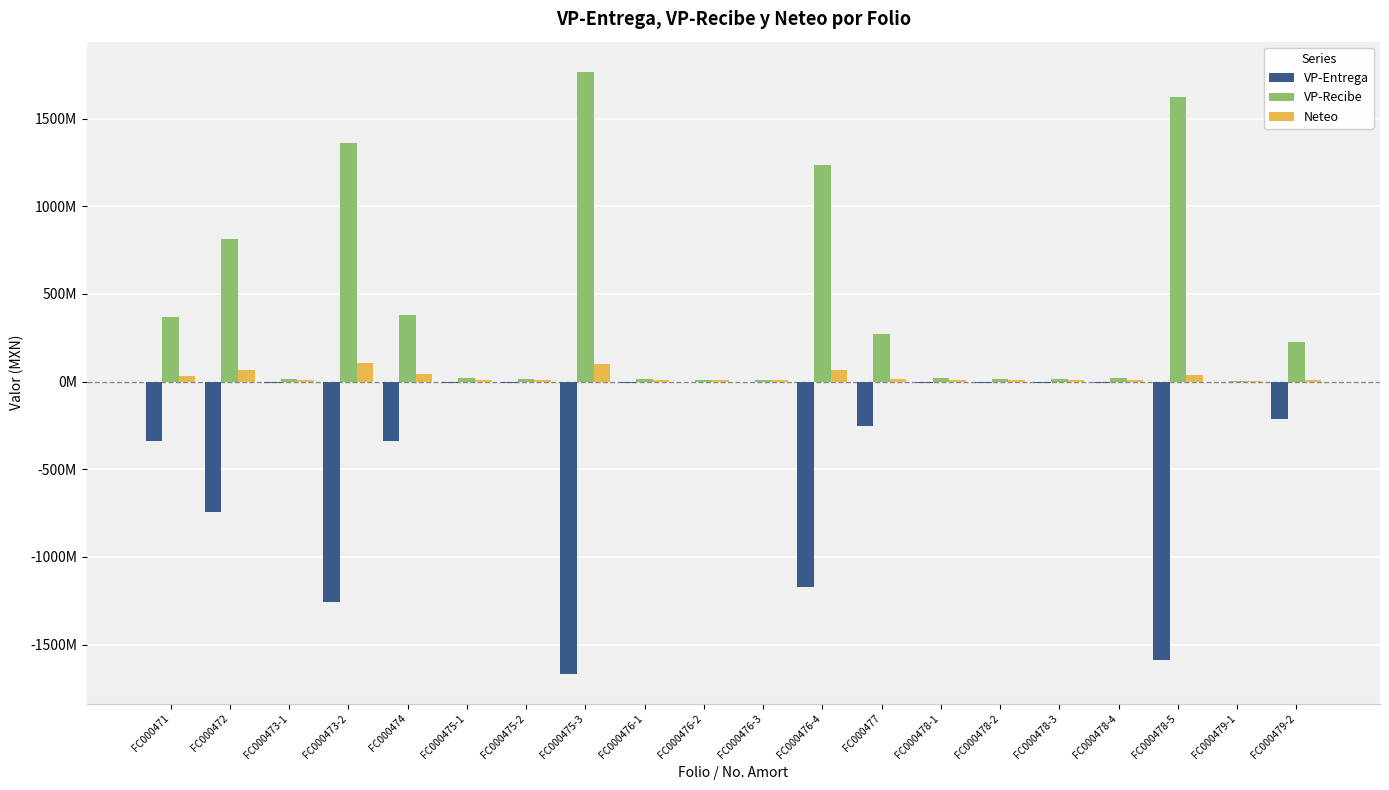

What are all the series names shown in the legend?

VP-Entrega, VP-Recibe, Neteo